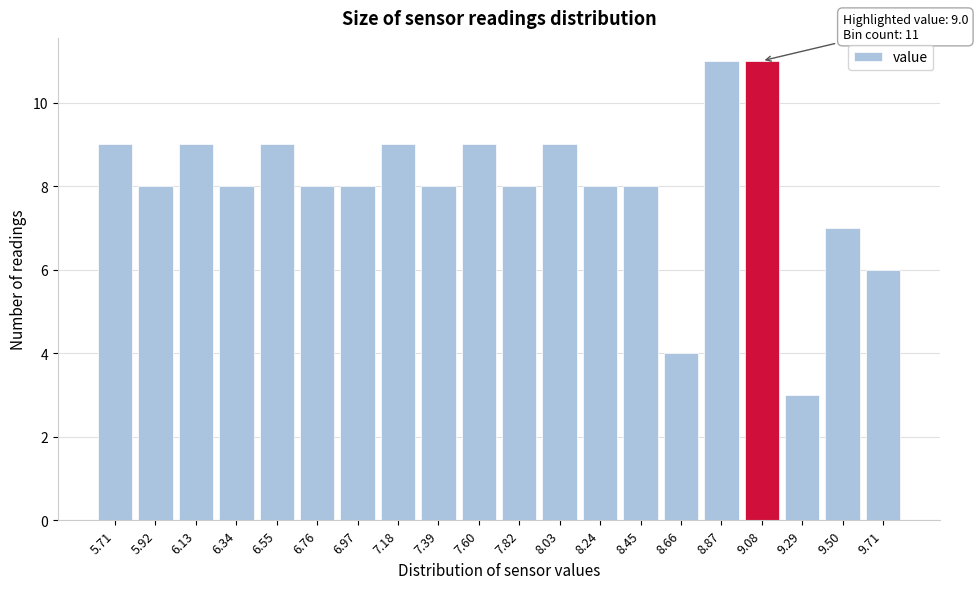

Reading left to right, transcribe all the data shown in this chart.

5.71=9	5.92=8	6.13=9	6.34=8	6.55=9	6.76=8	6.97=8	7.18=9	7.39=8	7.60=9	7.82=8	8.03=9	8.24=8	8.45=8	8.66=4	8.87=11	9.08=11	9.29=3	9.50=7	9.71=6